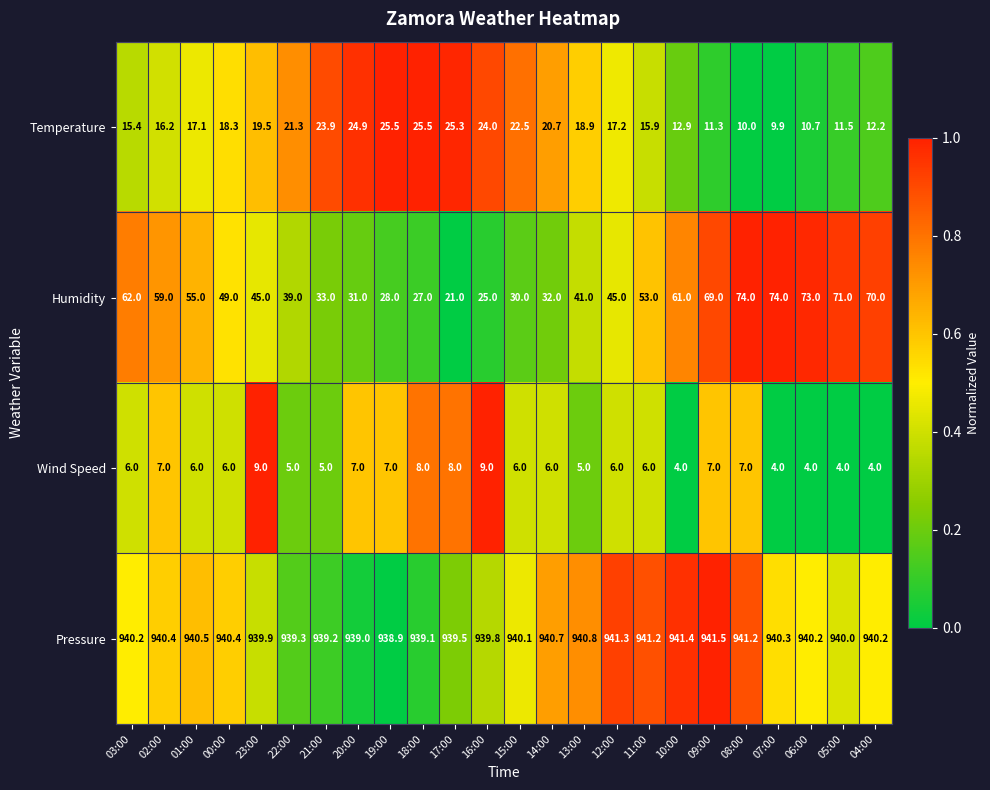

What is the sum of the Temperature values at 17:00 and 15:00?

47.8